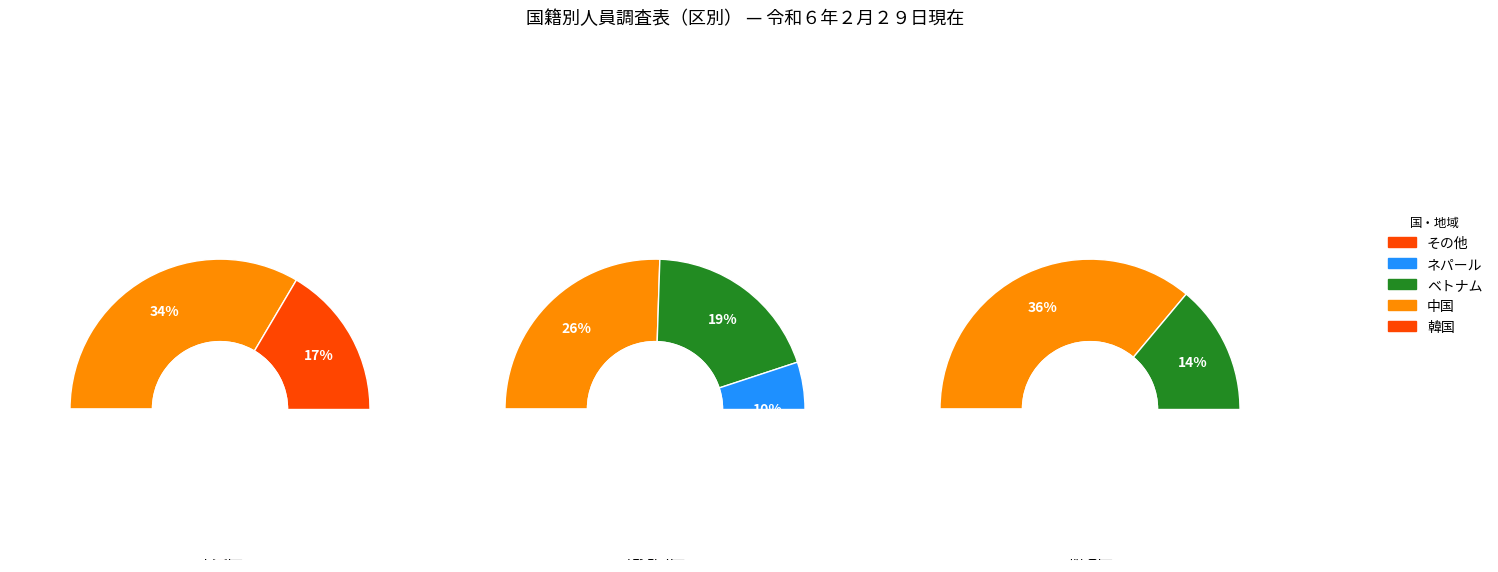

What percentage is the 花見川区 slice, to the nearest percent?

34%